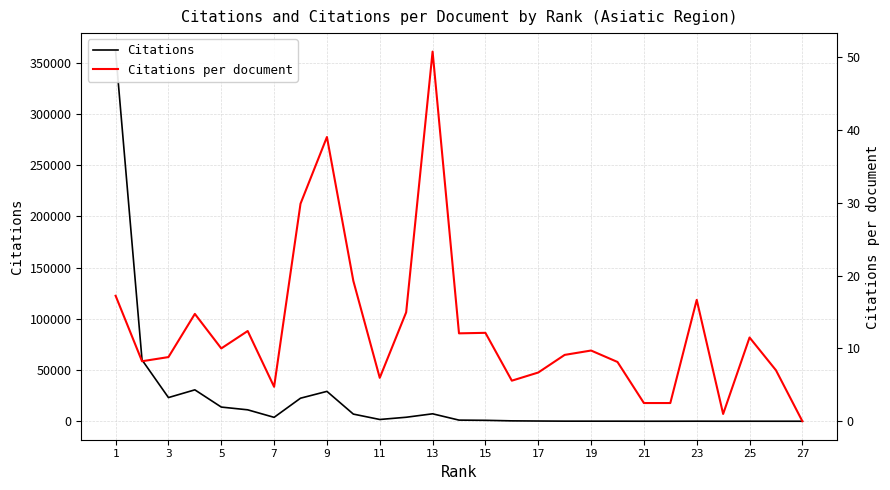

Which series has the largest total across all categories?

Citations